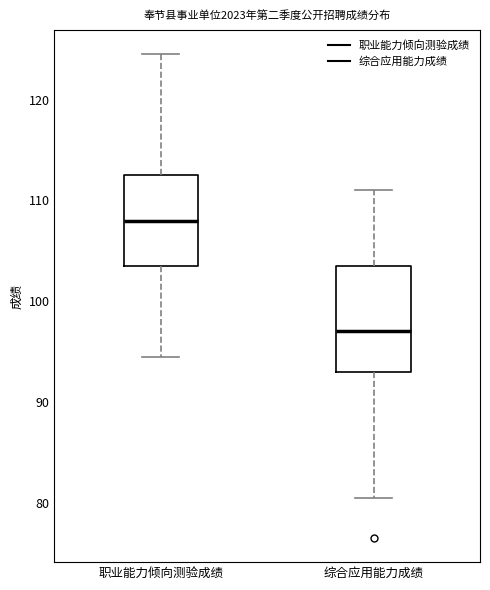

Which box has the lowest median line?

综合应用能力成绩